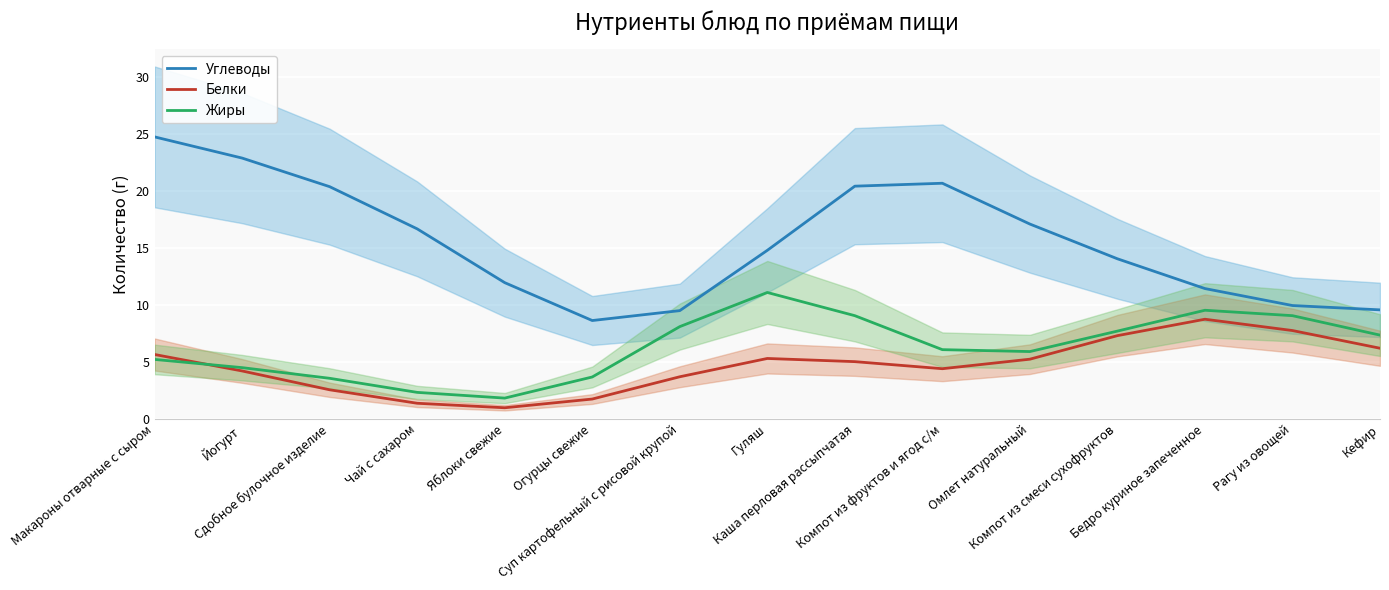

True or false: Углеводы has a value of 22.9 at Йогурт.

True